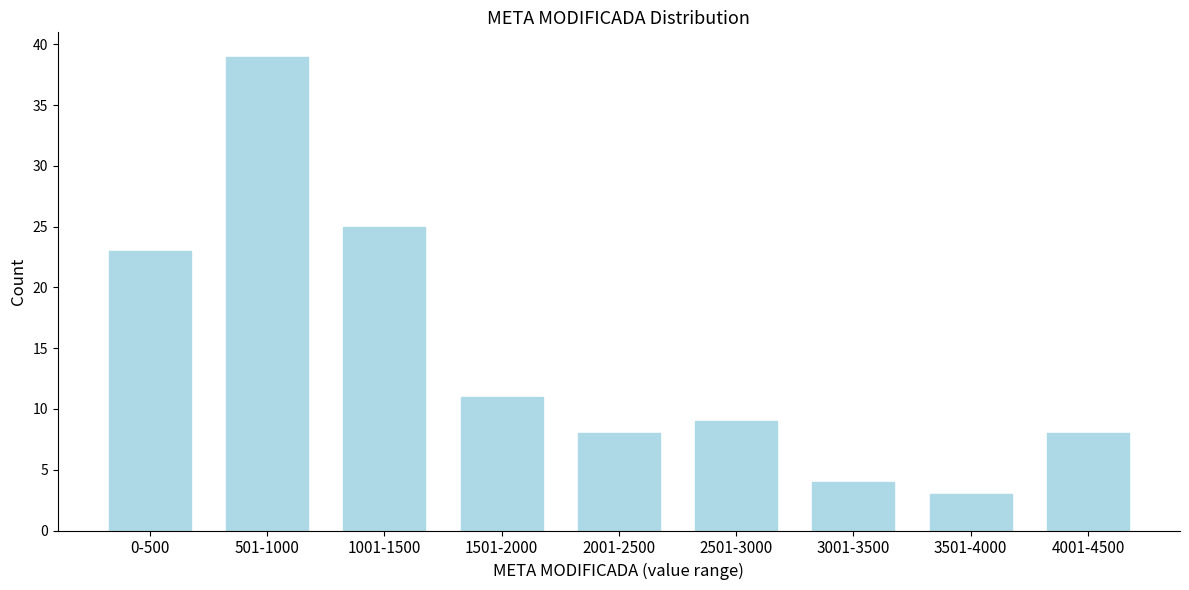

Reading right to left, transcribe all the data shown in this chart.

8	3	4	9	8	11	25	39	23